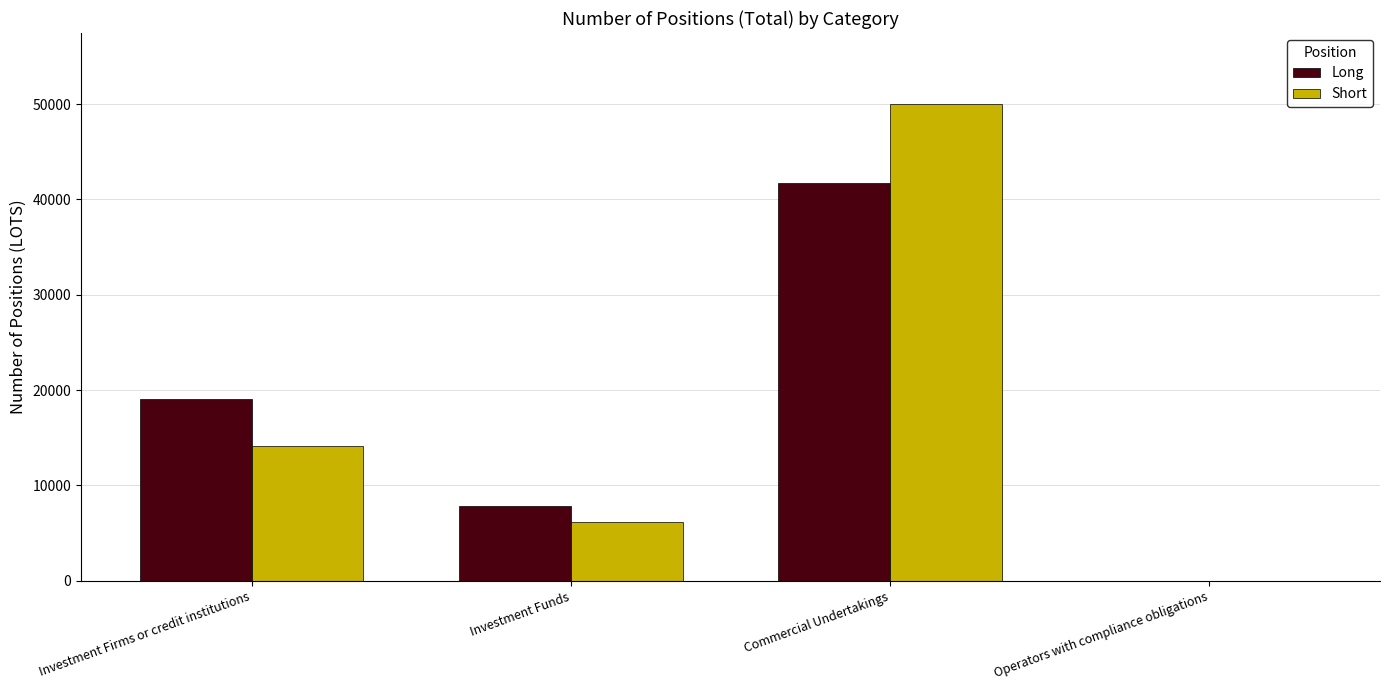

Between Investment Firms or credit institutions and Investment Funds, which series saw the biggest shift?

Long